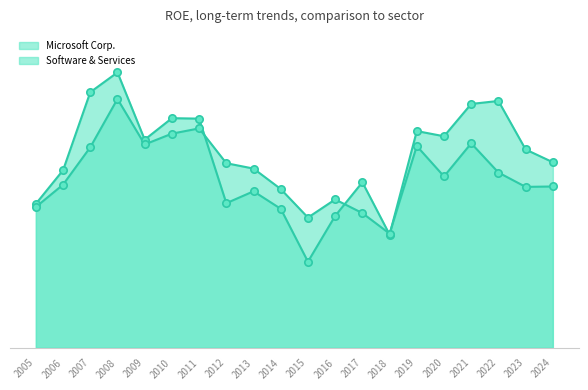

Which series has the largest Y range (max minus min)?

Microsoft Corp.